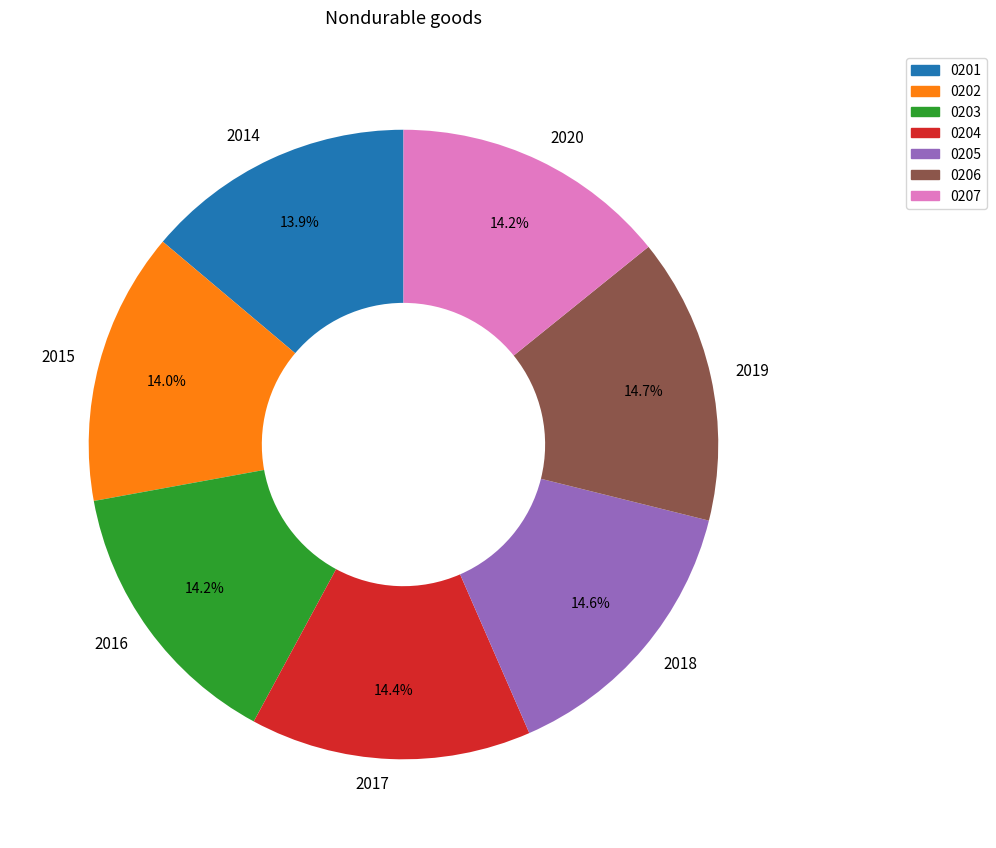

Does 2016 account for over 50% of the chart?

No